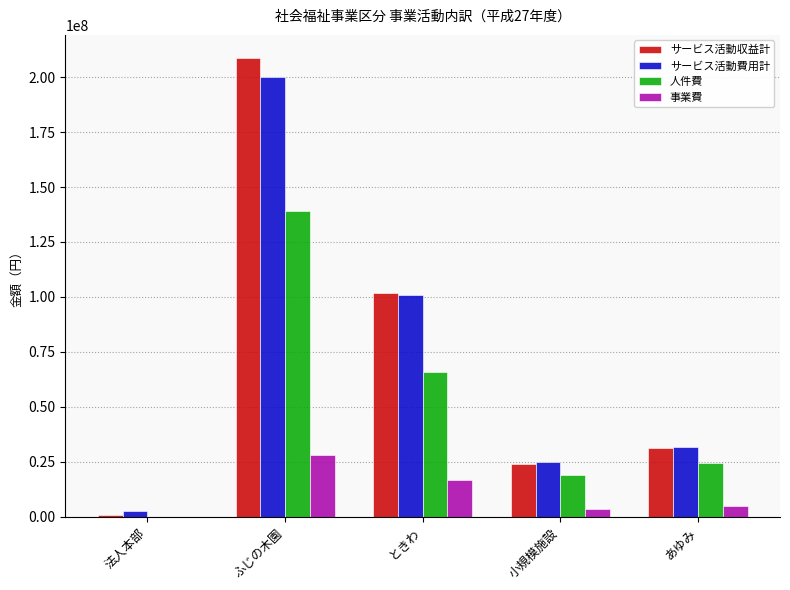

What is the maximum value for 人件費?

139035548